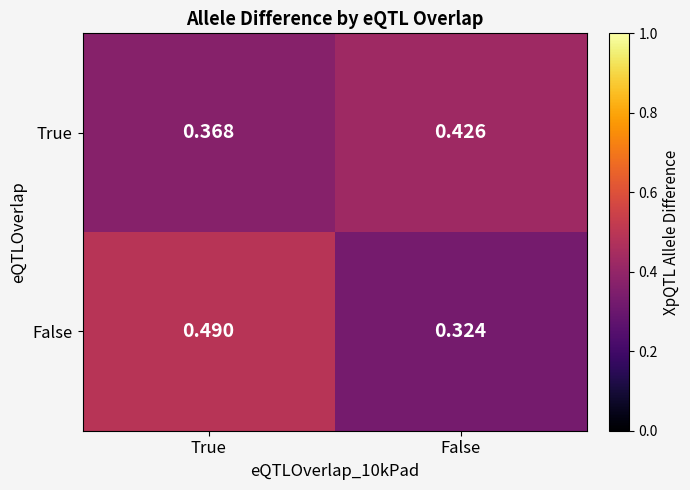

At False, list the series in order from smallest to largest.

False, True